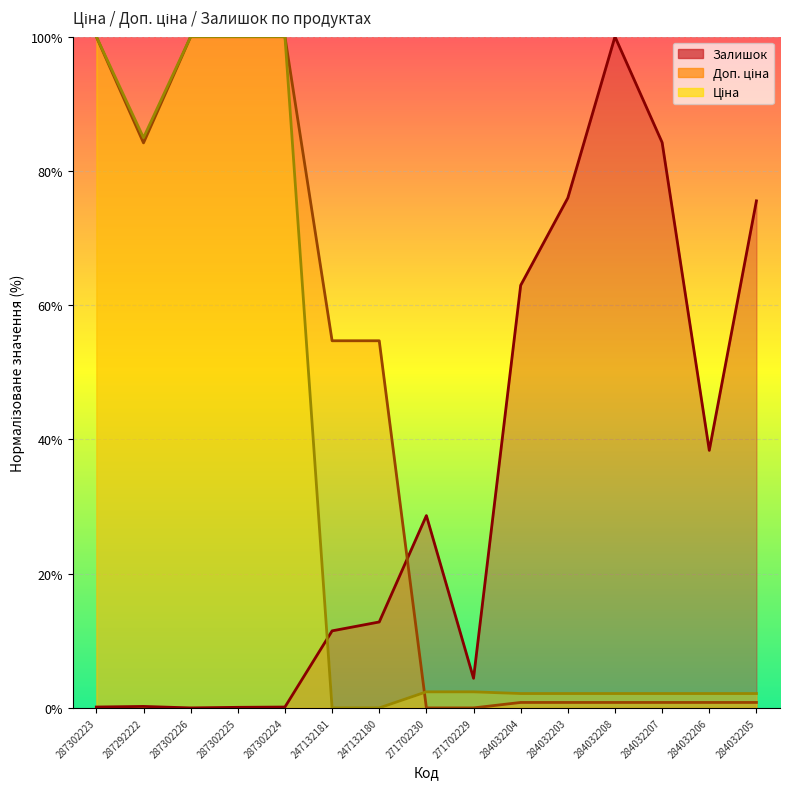

At how many categories does at least one series exceed 36?

13